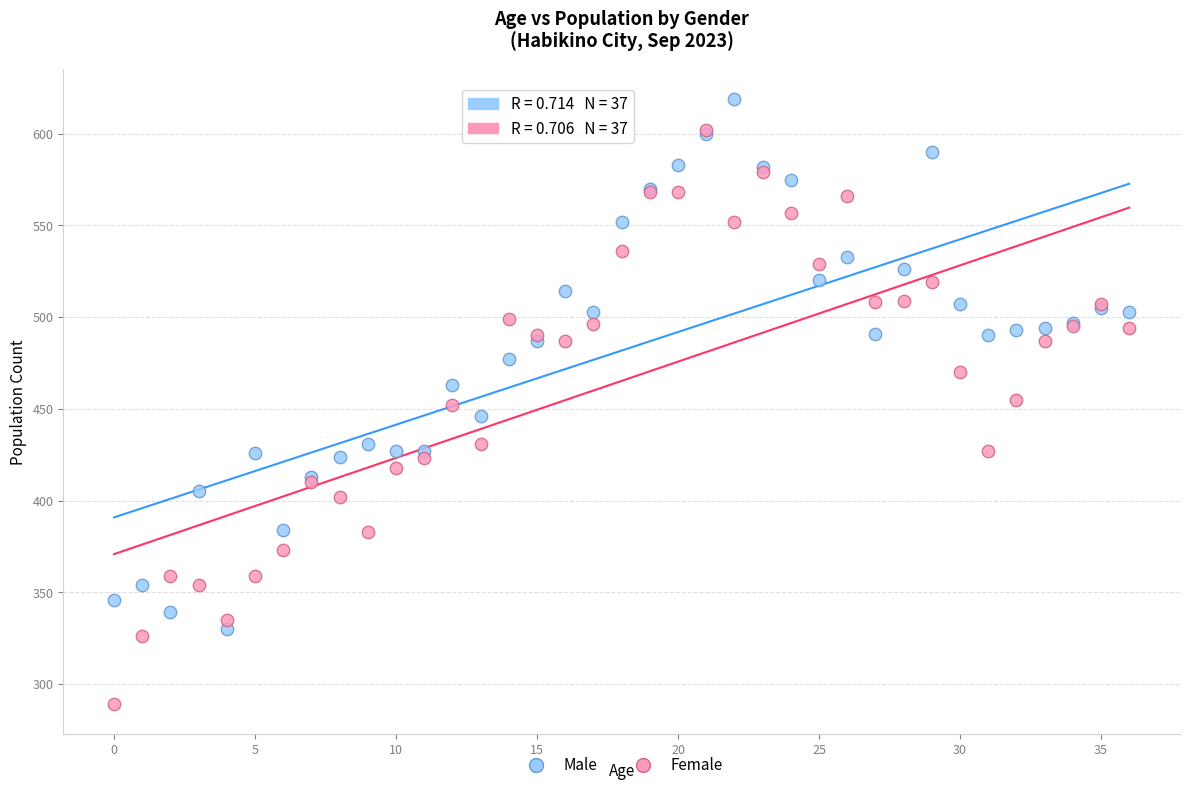

Which series has the widest spread of Y values?

Female